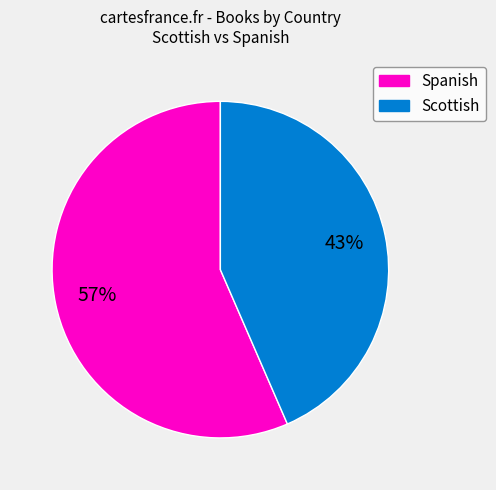

Rank the categories by value from lowest to highest.

Scottish, Spanish